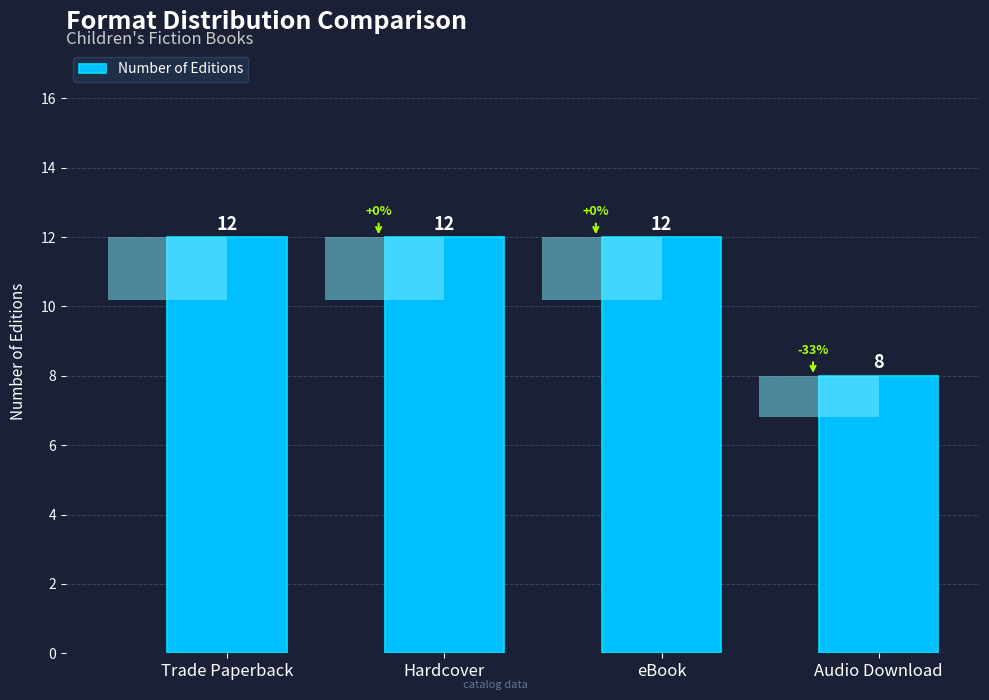

The value at Hardcover is 21. True or false?

False